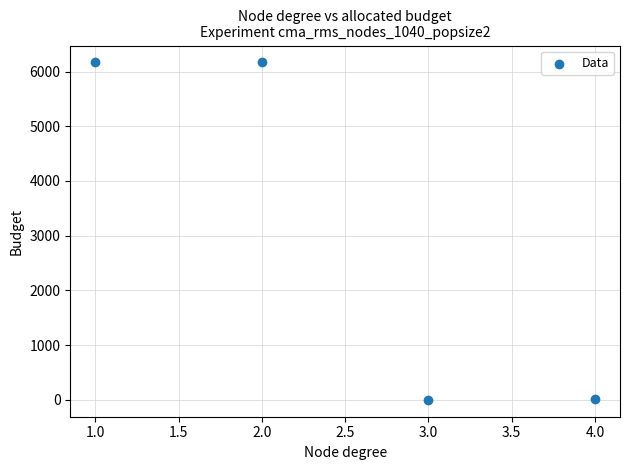

What is the range of X values (max minus min)?

3.0